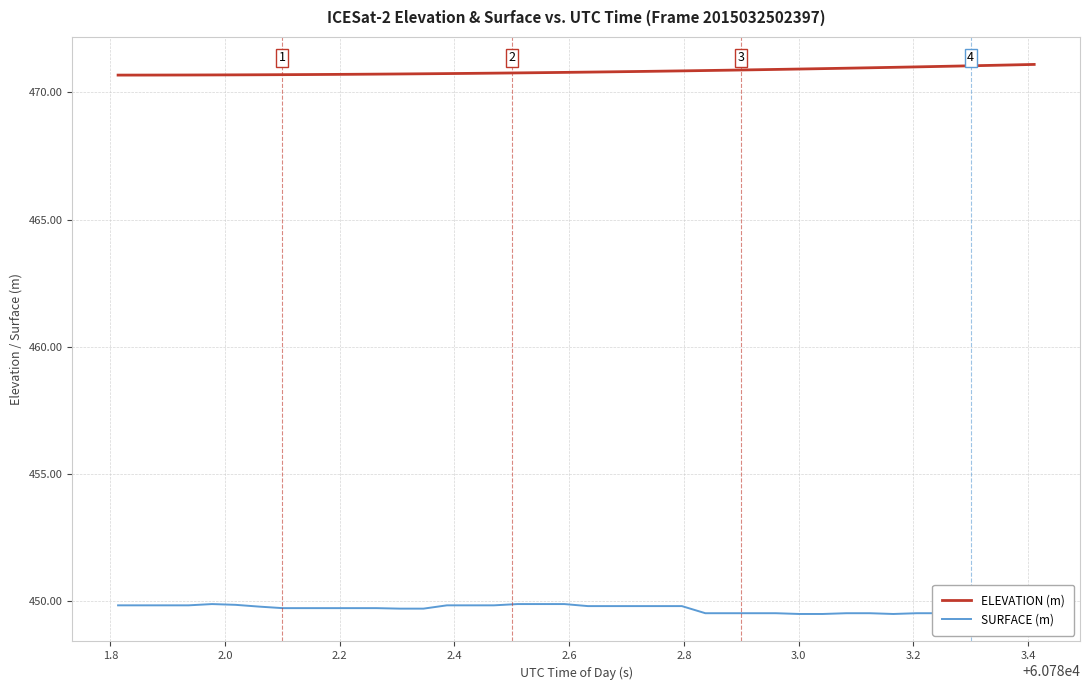

Reading left to right, list all the values displayed in this chart.

ELEVATION (m): 470.7	470.7	470.7	470.7	470.7	470.7	470.7	470.7	470.7	470.7	470.7	470.7	470.7	470.7	470.7	470.8	470.8	470.8	470.8	470.8	470.8	470.8	470.8	470.8	470.8	470.9	470.9	470.9	470.9	470.9	470.9	471.0	471.0	471.0	471.0	471.0	471.0	471.1	471.1	471.1
SURFACE (m): 449.8	449.8	449.8	449.8	449.9	449.8	449.8	449.7	449.7	449.7	449.7	449.7	449.7	449.7	449.8	449.8	449.8	449.9	449.9	449.9	449.8	449.8	449.8	449.8	449.8	449.5	449.5	449.5	449.5	449.5	449.5	449.5	449.5	449.5	449.5	449.5	449.9	449.9	450.2	450.2